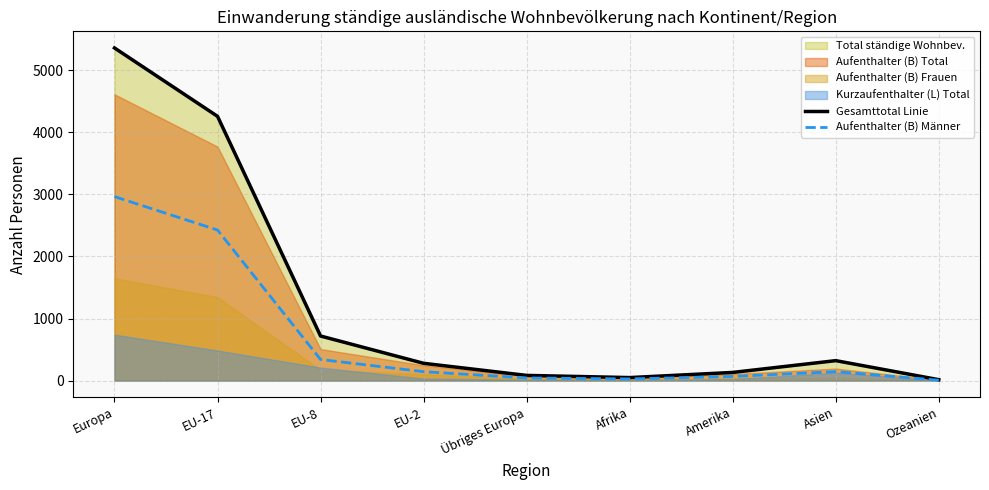

Reading left to right, what are all the values shown in this chart?

Gesamttotal Linie: Europa=5361	EU-17=4259	EU-8=718	EU-2=278	Übriges Europa=83	Afrika=48	Amerika=131	Asien=321	Ozeanien=14
Aufenthalter (B) Männer: Europa=2965	EU-17=2426	EU-8=339	EU-2=143	Übriges Europa=42	Afrika=26	Amerika=66	Asien=144	Ozeanien=5